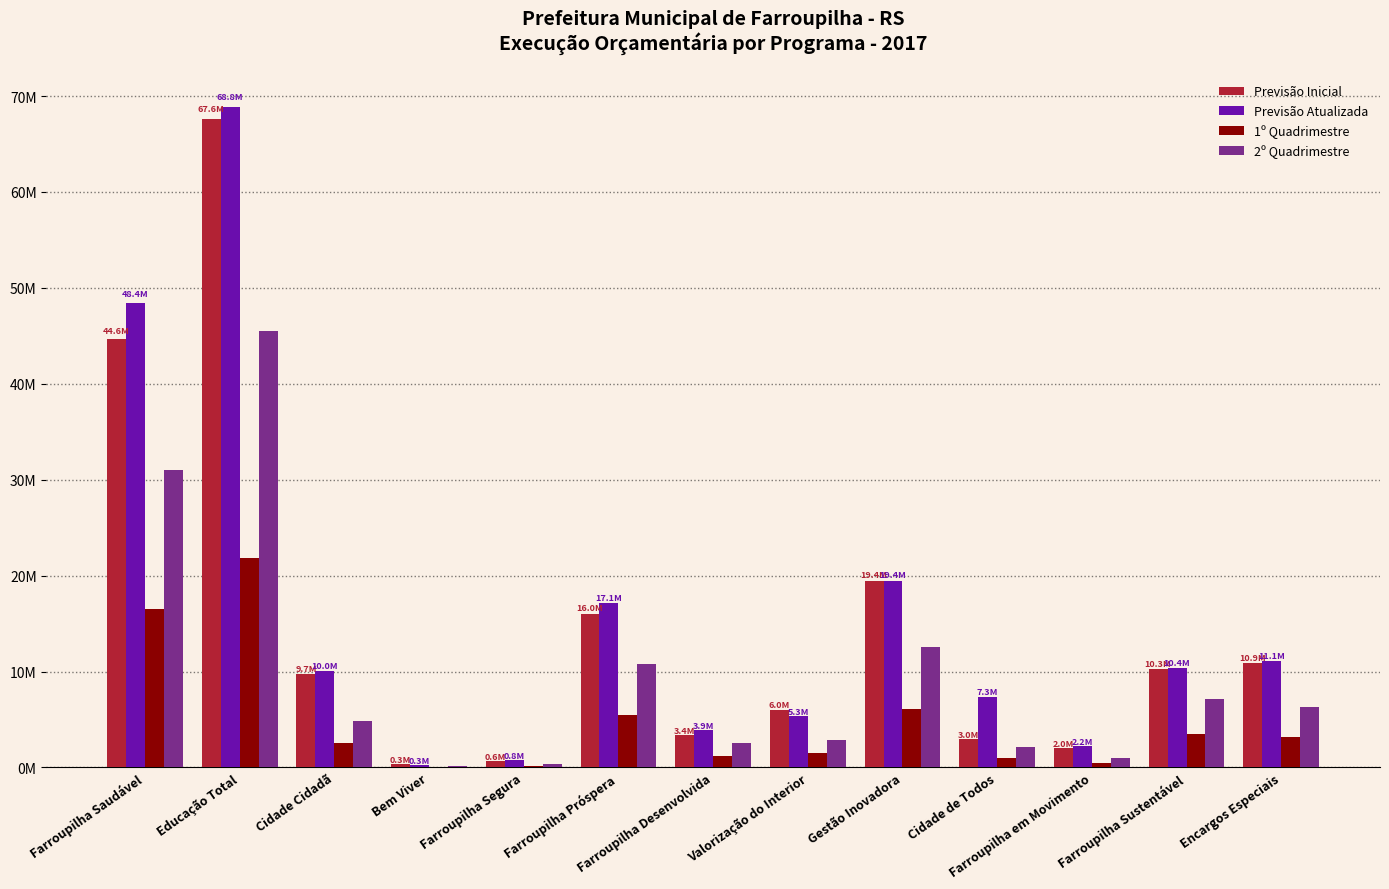

List the labels in order of 2º Quadrimestre value, largest first.

Educação Total, Farroupilha Saudável, Gestão Inovadora, Farroupilha Próspera, Farroupilha Sustentável, Encargos Especiais, Cidade Cidadã, Valorização do Interior, Farroupilha Desenvolvida, Cidade de Todos, Farroupilha em Movimento, Farroupilha Segura, Bem Viver